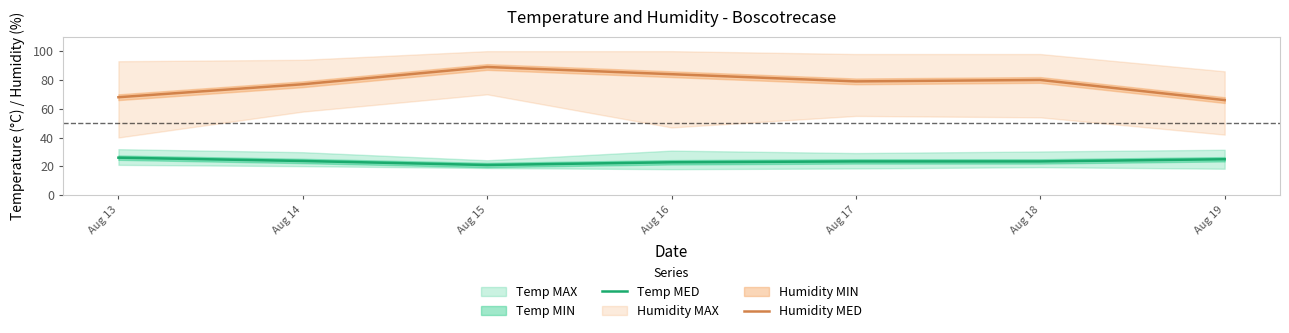

Which has a higher value, Aug 18 or Aug 13?

Aug 13